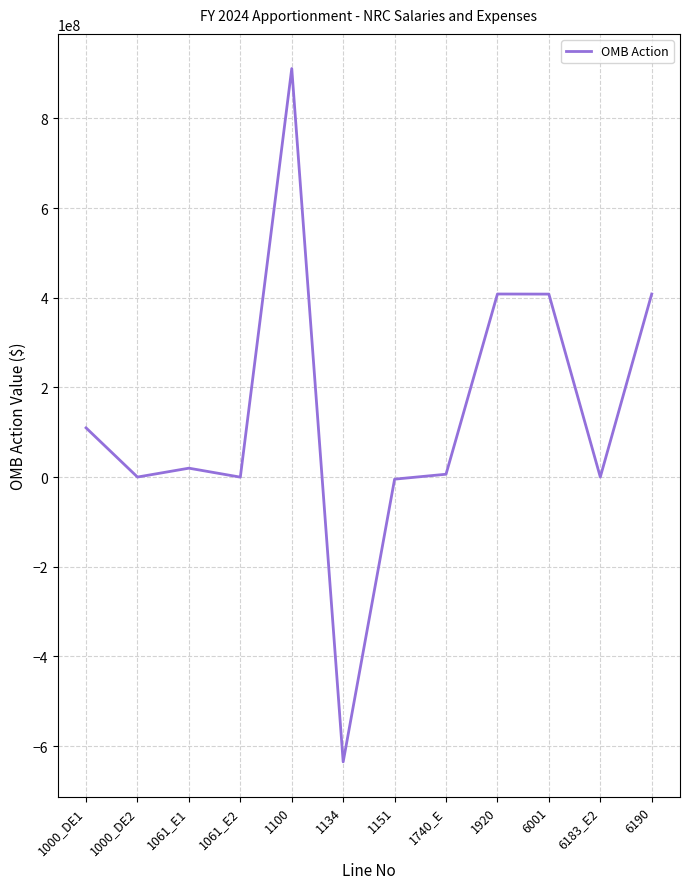

What is the sum of all values?

1633952060